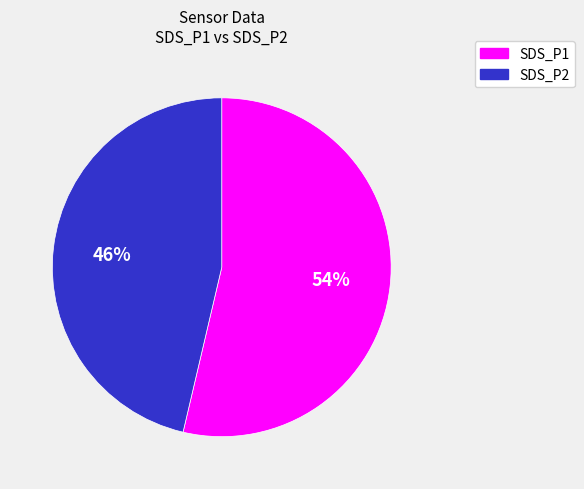

Which has a higher value, SDS_P2 or SDS_P1?

SDS_P1